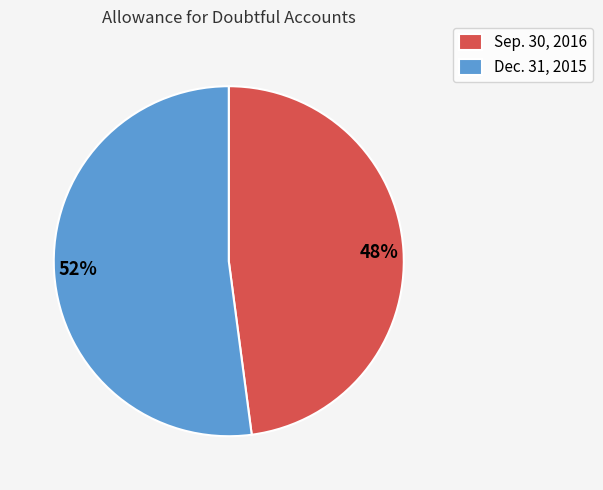

How many segments does this pie chart have?

2